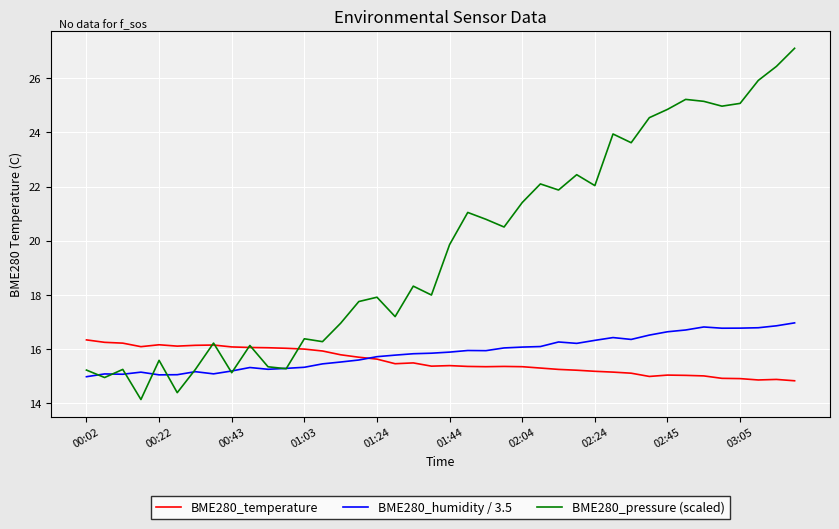

List the series in order of their peak value, lowest first.

BME280_temperature, BME280_humidity / 3.5, BME280_pressure (scaled)